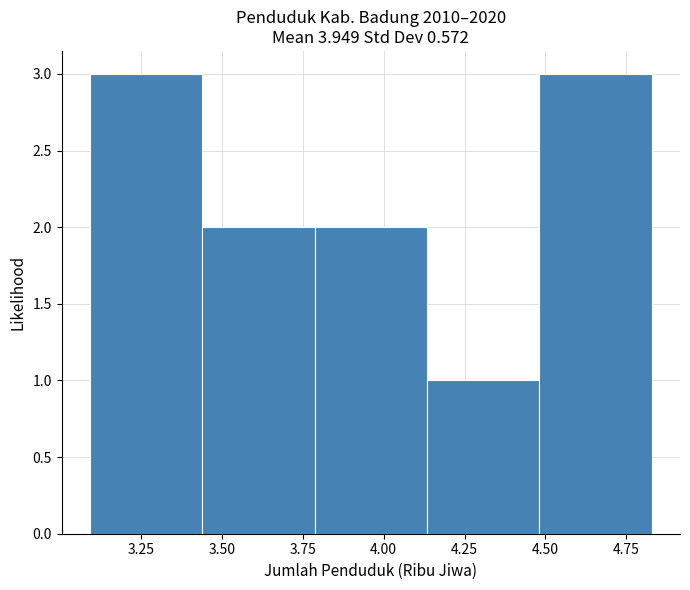

Reading left to right, list every bar in this chart as the range it spans on the x-axis followed by its height. Neither the bar edges nor the heights are printed on the chart, so give them approximately, as read against the axes.

3.10 to 3.45: 3
3.45 to 3.80: 2
3.80 to 4.15: 2
4.15 to 4.50: 1
4.50 to 4.85: 3